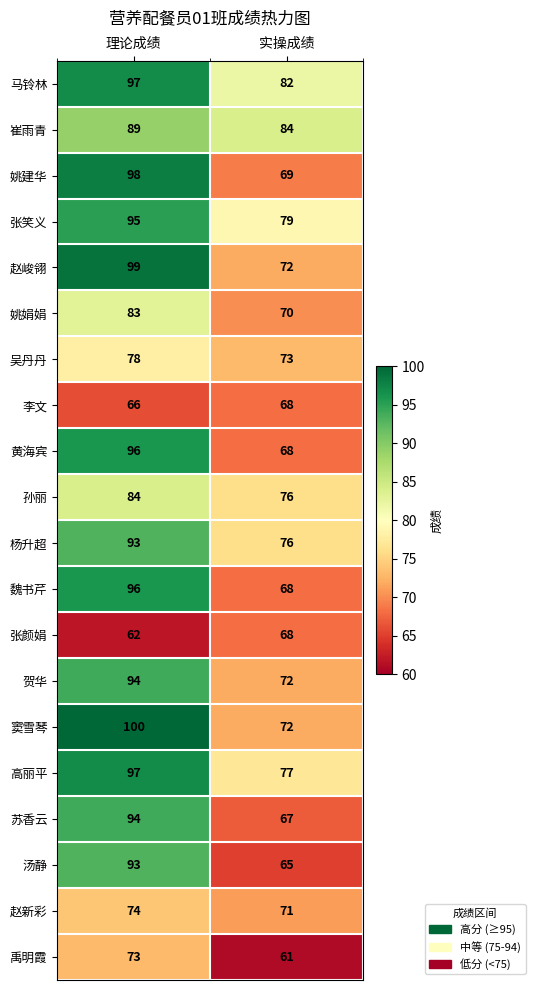

List the labels in order of 姚娟娟 value, smallest first.

实操成绩, 理论成绩